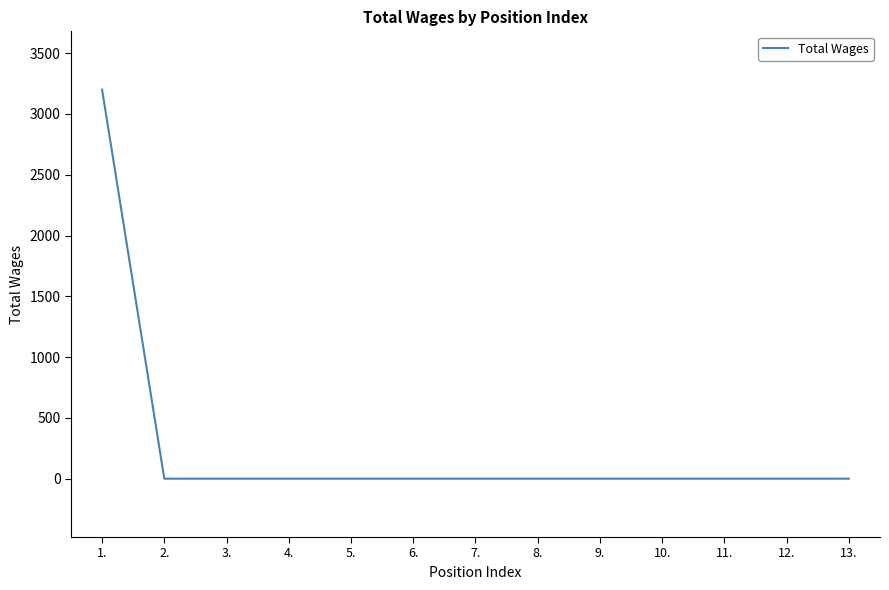

True or false: the data shows 0 at 4..

True